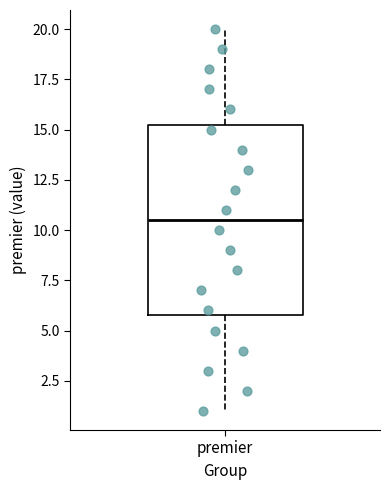

Read this box plot against the y-axis: the position of the median line, the range covered by the box, and the ends of both whiskers. The values are not printed on the chart, so give them approximately, as read against the axis.

median 10.5, box 6.0 to 15.5, whiskers 1.0 to 20.0